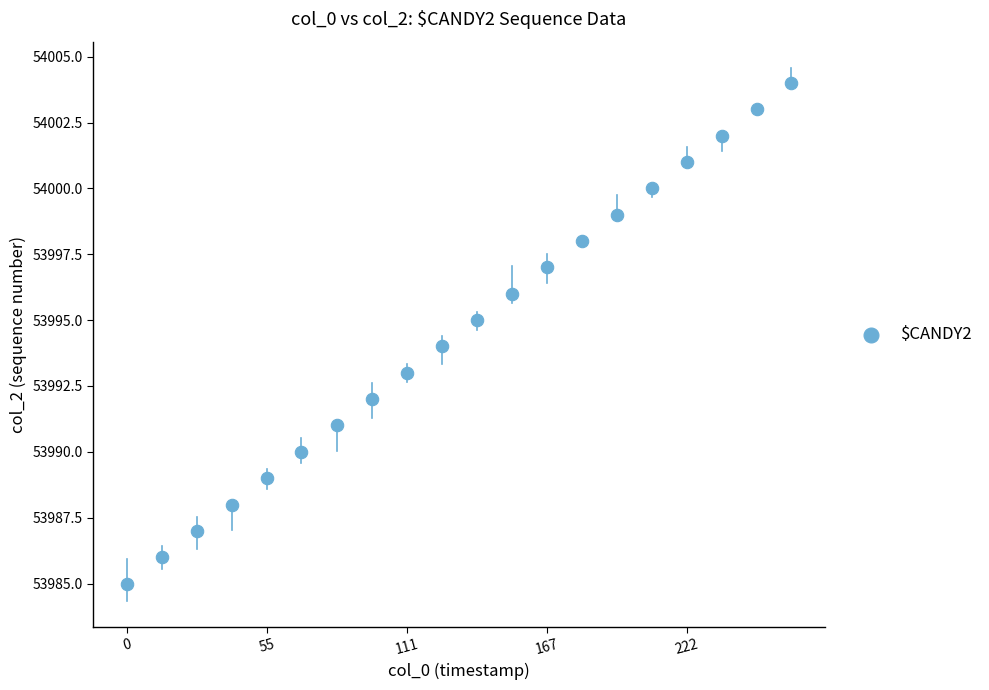

What is the range of Y values (max minus min)?

19